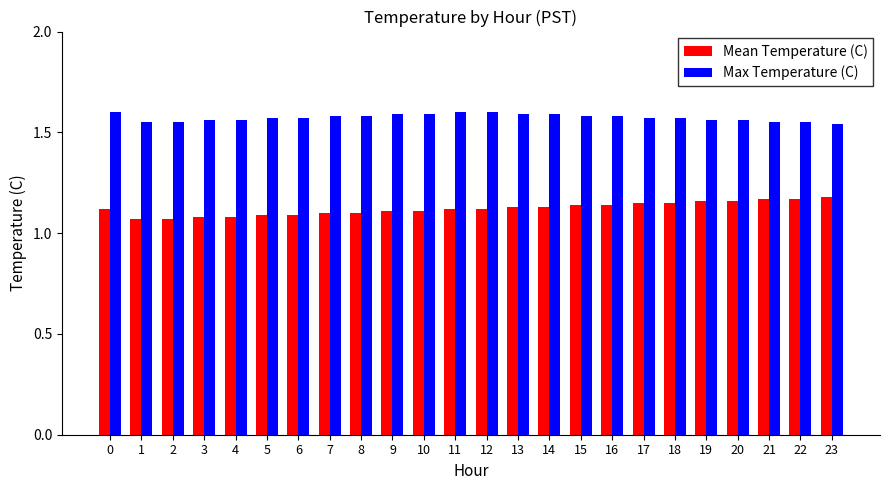

How many bars are there in total?

48